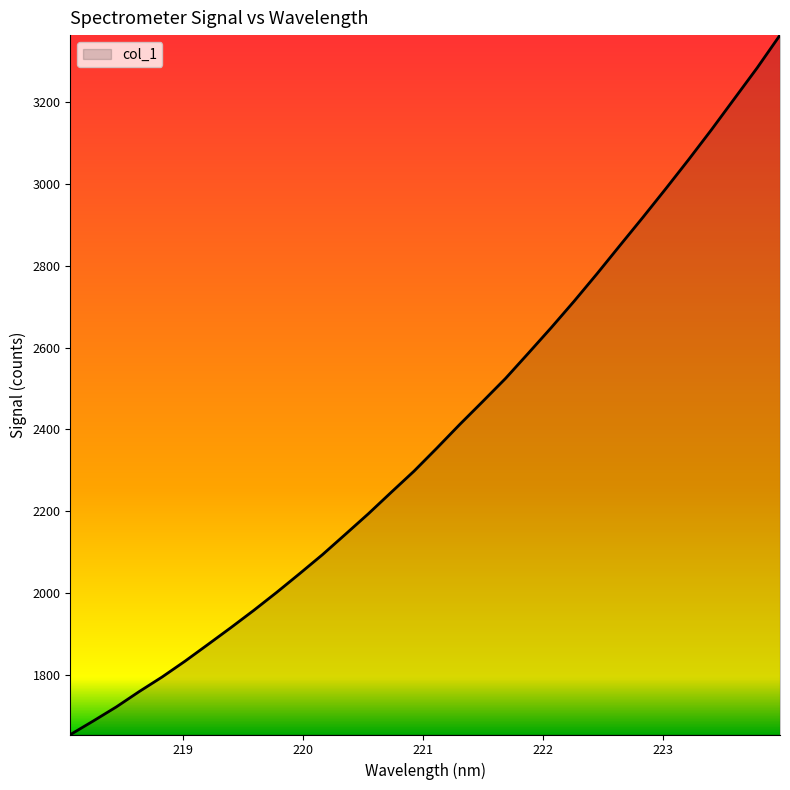

What is the difference between the second highest and minimum values?

1630.7